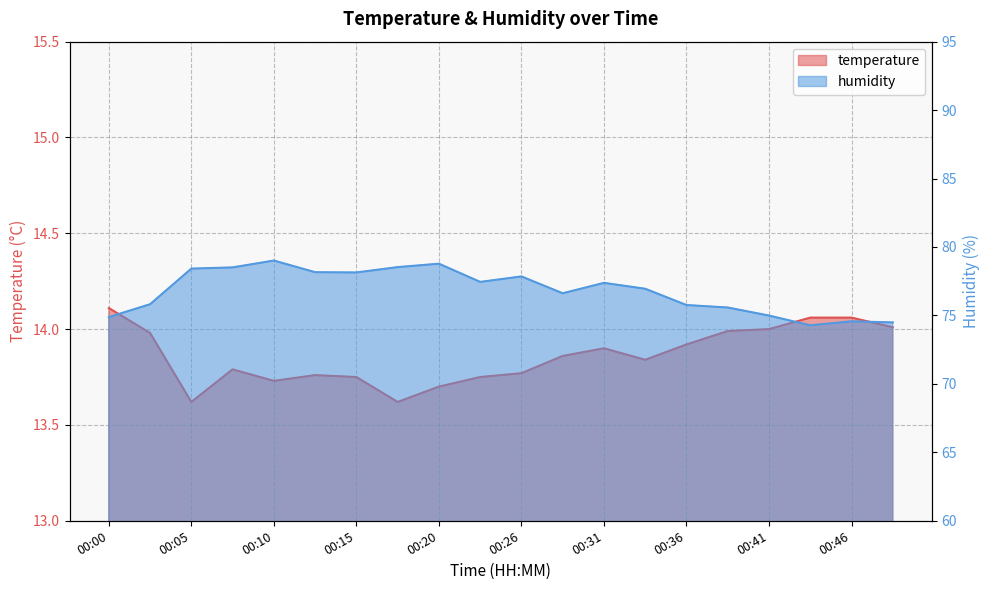

Reading right to left, list all the values displayed in this chart.

temperature: 00:49=14.0	00:46=14.1	00:44=14.1	00:41=14.0	00:39=14.0	00:36=13.9	00:34=13.8	00:31=13.9	00:28=13.9	00:26=13.8	00:23=13.8	00:20=13.7	00:18=13.6	00:15=13.8	00:13=13.8	00:10=13.7	00:08=13.8	00:05=13.6	00:03=14.0	00:00=14.1
humidity: 00:49=74.5	00:46=74.6	00:44=74.3	00:41=75.0	00:39=75.6	00:36=75.8	00:34=77.0	00:31=77.4	00:28=76.6	00:26=77.8	00:23=77.5	00:20=78.8	00:18=78.5	00:15=78.1	00:13=78.2	00:10=79.0	00:08=78.5	00:05=78.4	00:03=75.8	00:00=74.9